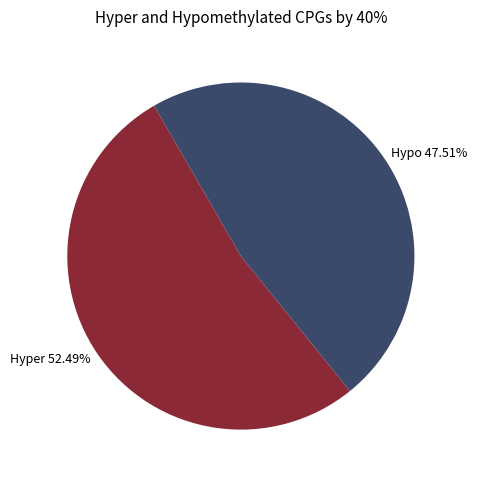

Combined, do Hypo 47.51% and Hyper 52.49% account for over 50%?

Yes